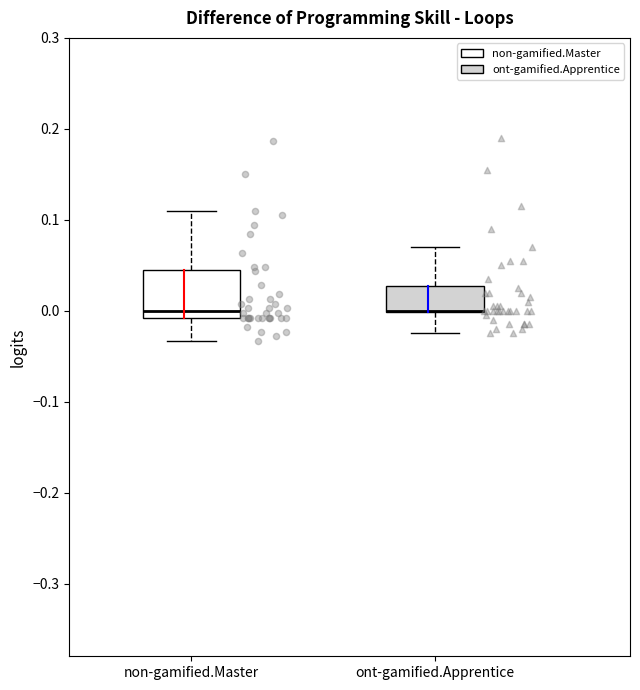

Where is the upper edge of the box for ont-gamified.Apprentice on the y-axis? The values are not printed on the chart, so give them approximately, as read against the axis.

0.03